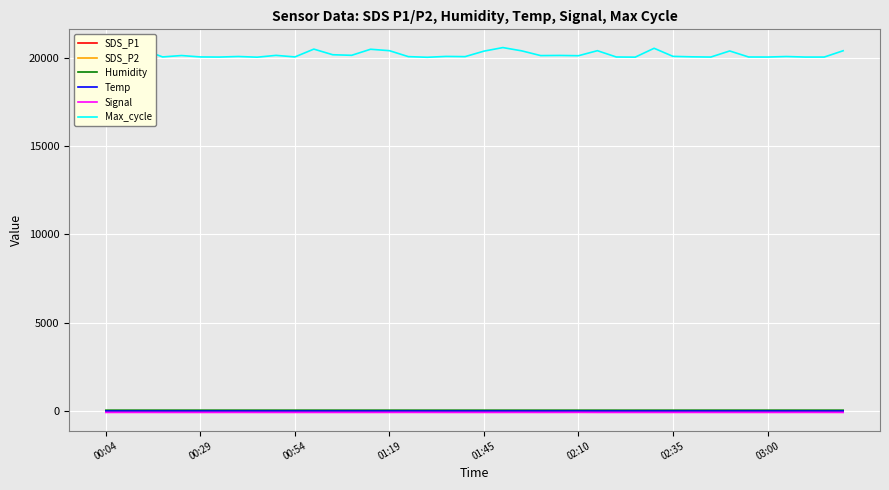

What is the lowest value of the Max_cycle series?

20017.0